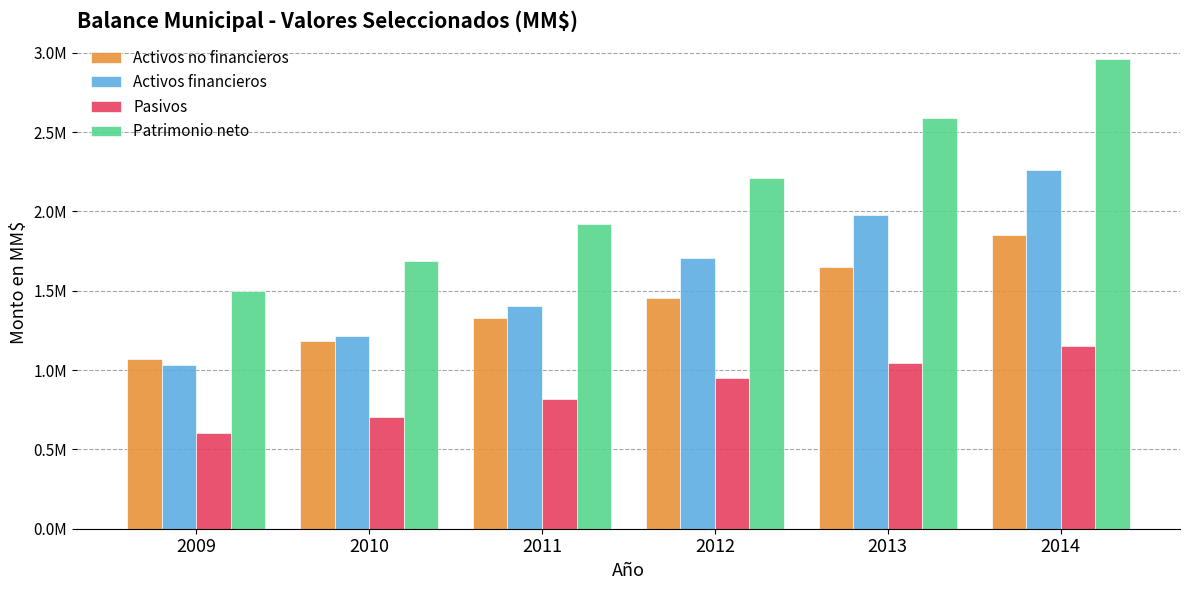

What is the average value of the Activos financieros series?

1599242.9